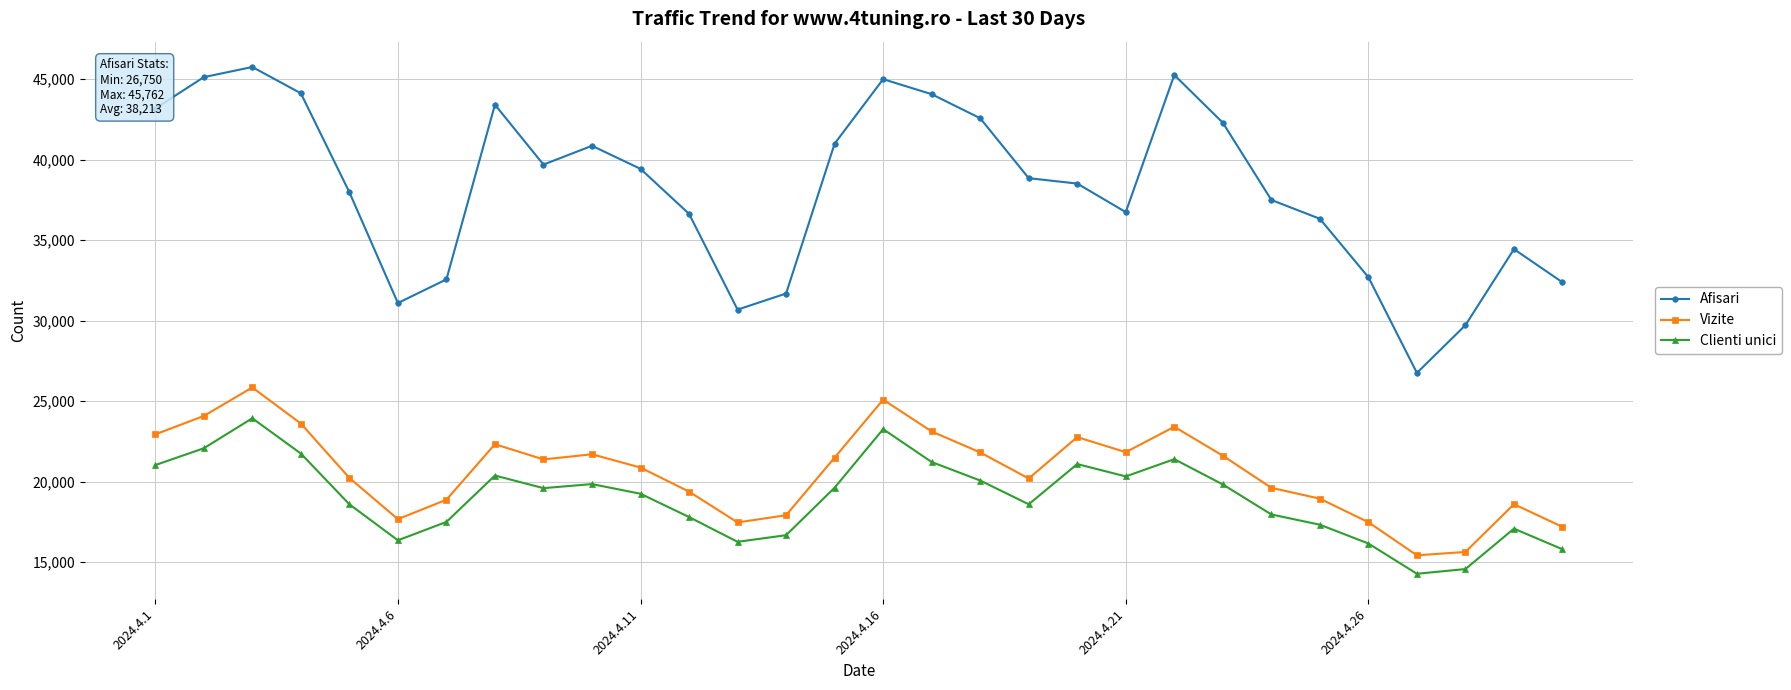

True or false: Afisari has more than 2 interior local peaks.

True